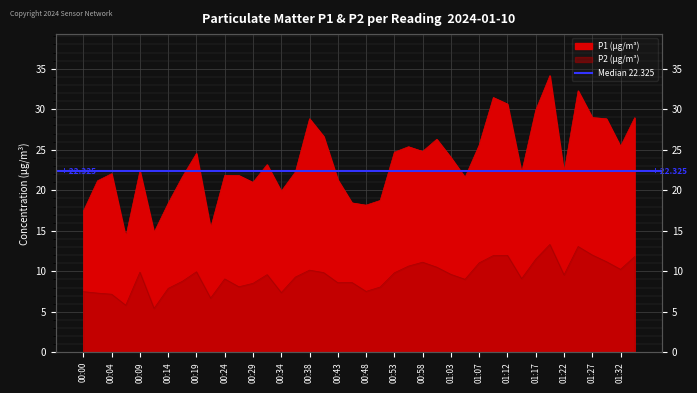

What is the label of the 39th point from the right?

00:02